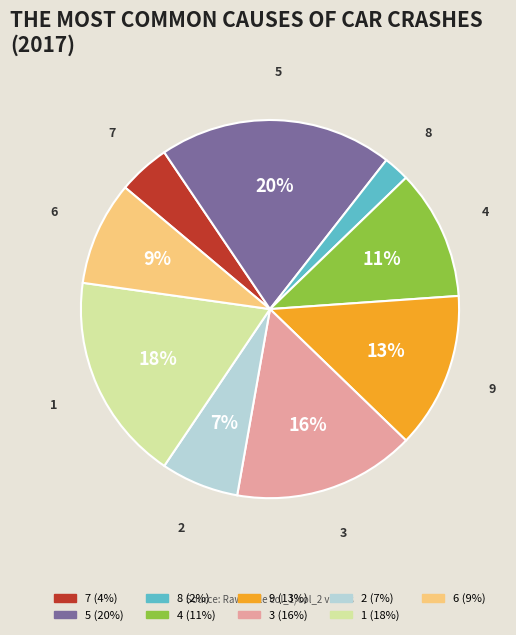

To the nearest percent, what portion does 8 represent?

2%